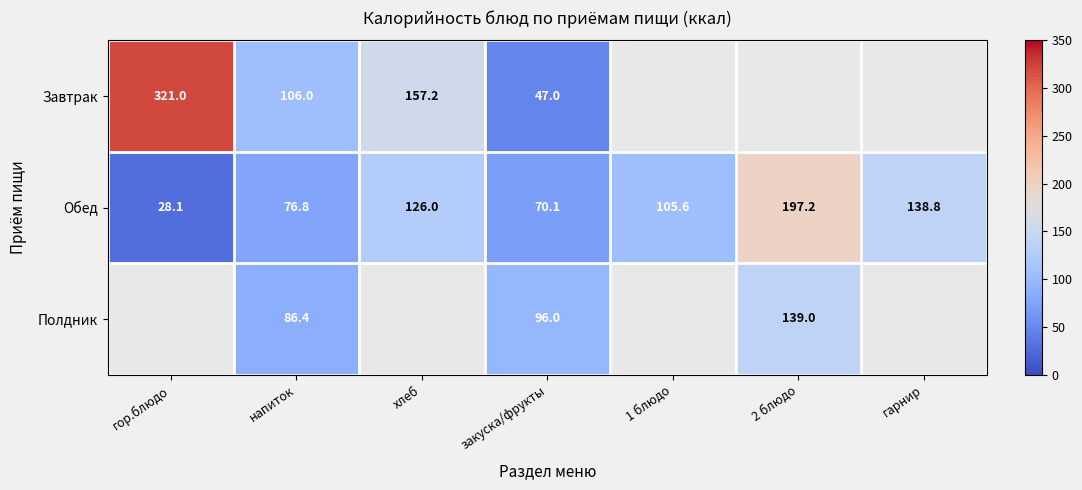

Rank the categories by Обед value from lowest to highest.

гор.блюдо, закуска/фрукты, напиток, 1 блюдо, хлеб, гарнир, 2 блюдо